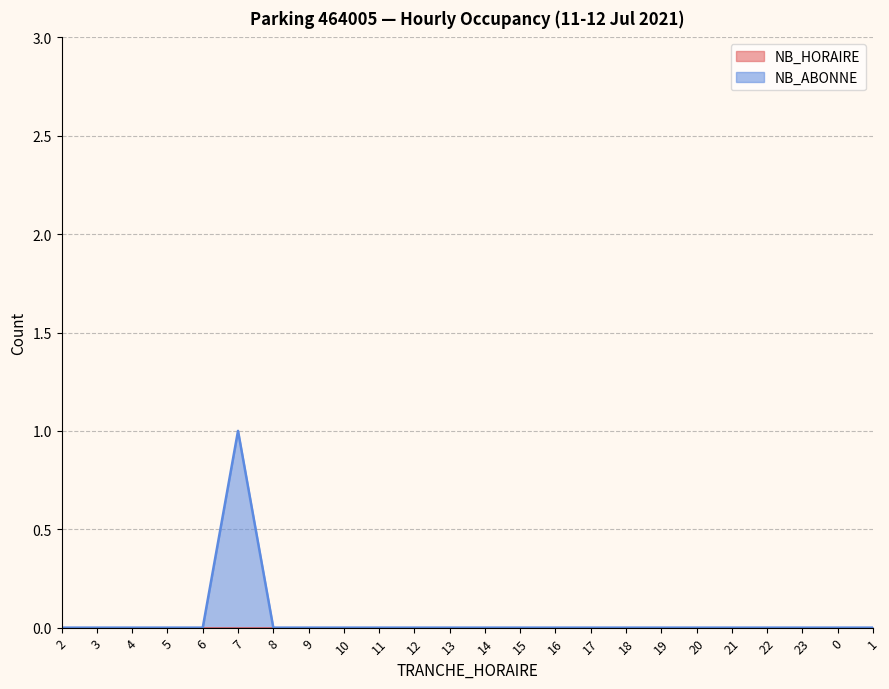

Which label corresponds to the largest value in the chart?

7